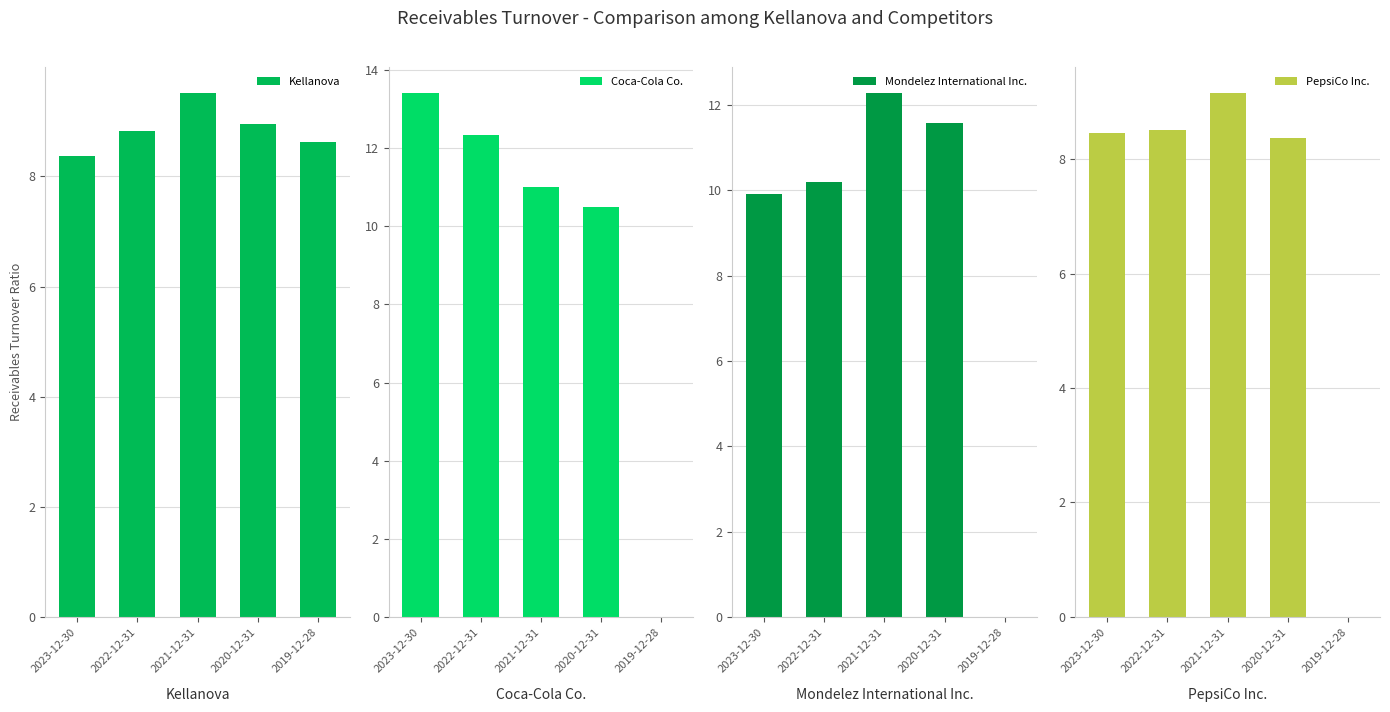

Reading left to right, what are all the values shown in this chart?

Kellanova: 2023-12-30=8.4	2022-12-31=8.8	2021-12-31=9.5	2020-12-31=9.0	2019-12-28=8.6
Coca-Cola Co.: 2023-12-30=13.4	2022-12-31=12.3	2021-12-31=11.0	2020-12-31=10.5	2019-12-28=0.0
Mondelez International Inc.: 2023-12-30=9.9	2022-12-31=10.2	2021-12-31=12.3	2020-12-31=11.6	2019-12-28=0.0
PepsiCo Inc.: 2023-12-30=8.5	2022-12-31=8.5	2021-12-31=9.2	2020-12-31=8.4	2019-12-28=0.0